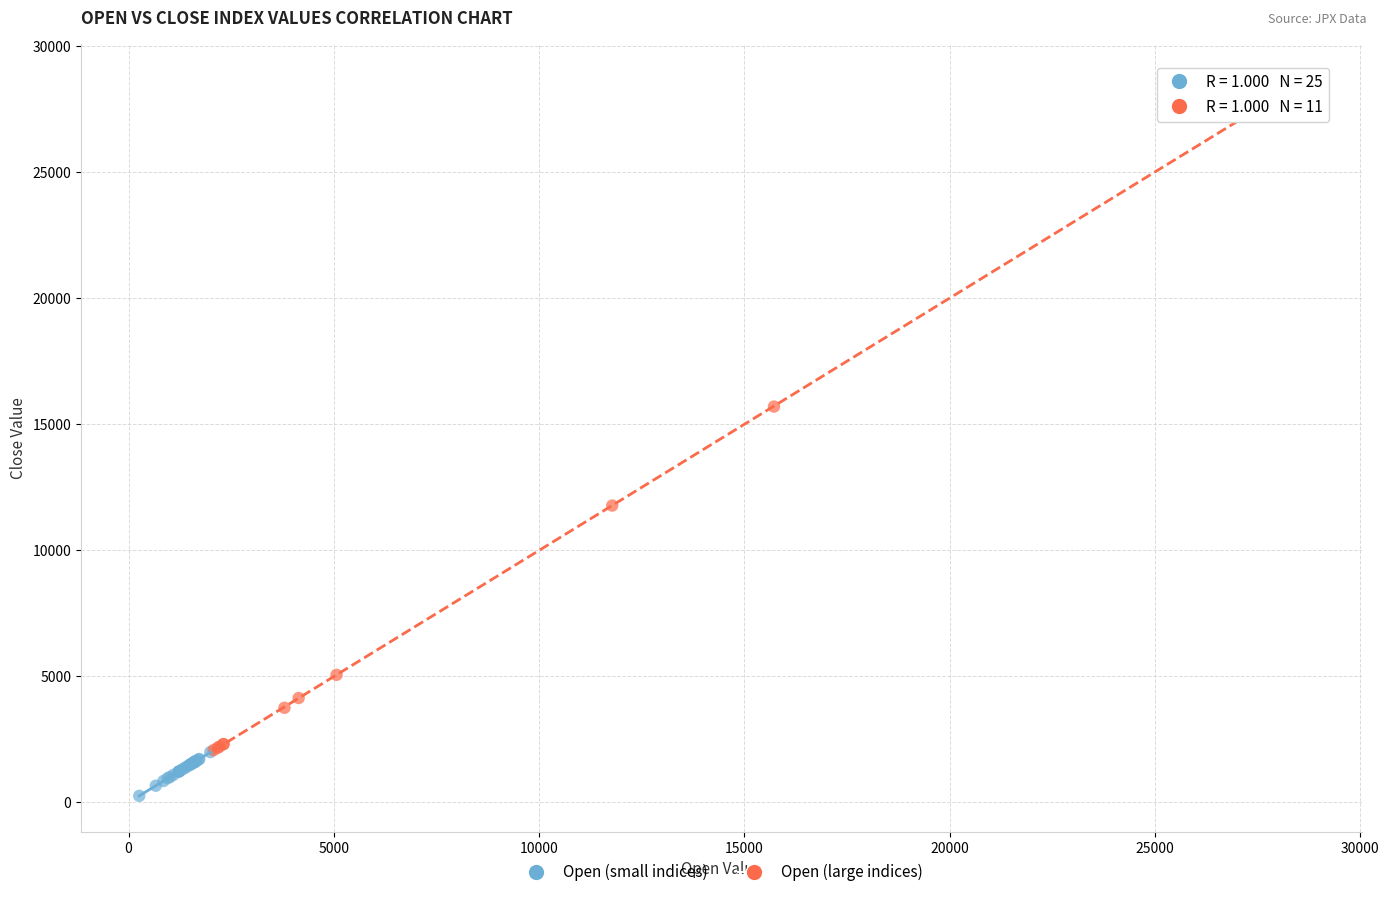

Which series reaches the minimum Y coordinate?

Open (small indices)